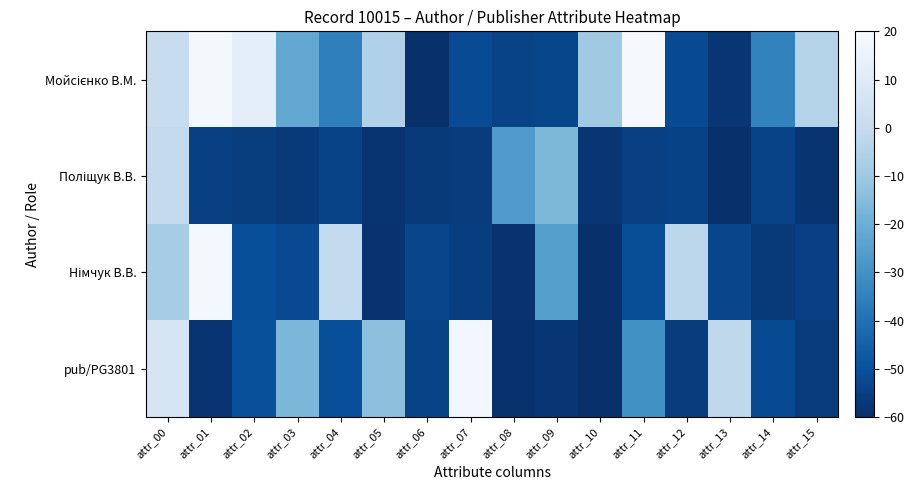

What is the difference between the highest and lowest values at attr_09?

41.6